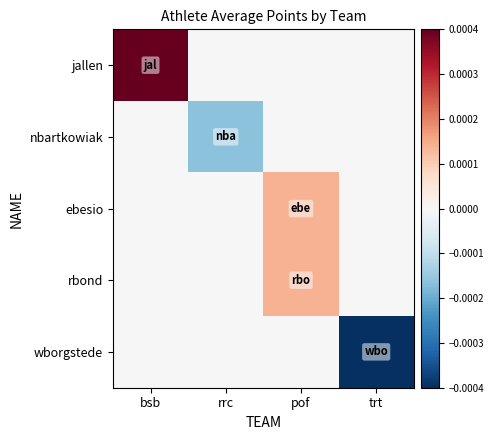

At which category is the sum across all series the highest?

bsb